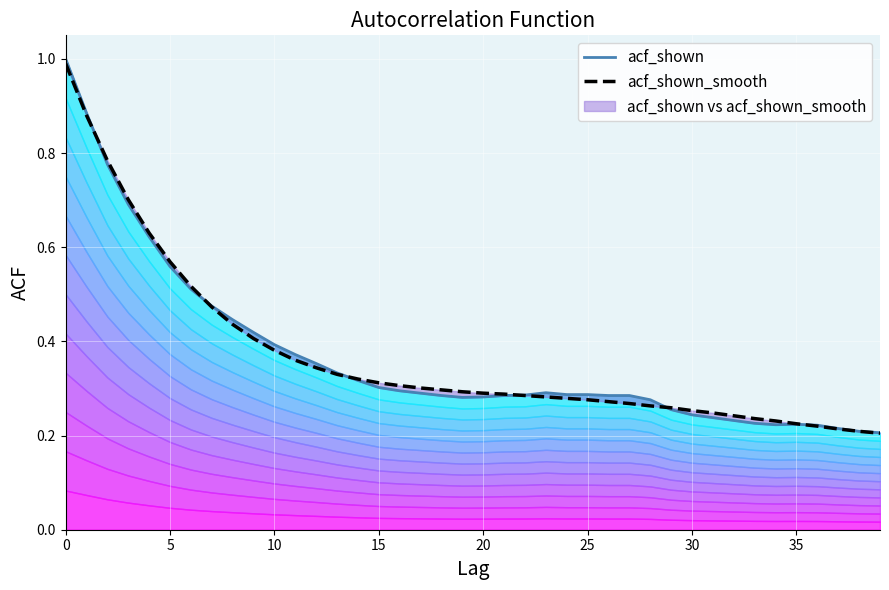

Reading left to right, extract all data points from this chart.

acf_shown: 1.0	0.9	0.8	0.7	0.6	0.6	0.5	0.5	0.4	0.4	0.4	0.4	0.4	0.3	0.3	0.3	0.3	0.3	0.3	0.3	0.3	0.3	0.3	0.3	0.3	0.3	0.3	0.3	0.3	0.3	0.2	0.2	0.2	0.2	0.2	0.2	0.2	0.2	0.2	0.2
acf_shown_smooth: 1.0	0.9	0.8	0.7	0.6	0.6	0.5	0.5	0.4	0.4	0.4	0.4	0.3	0.3	0.3	0.3	0.3	0.3	0.3	0.3	0.3	0.3	0.3	0.3	0.3	0.3	0.3	0.3	0.3	0.3	0.3	0.2	0.2	0.2	0.2	0.2	0.2	0.2	0.2	0.2